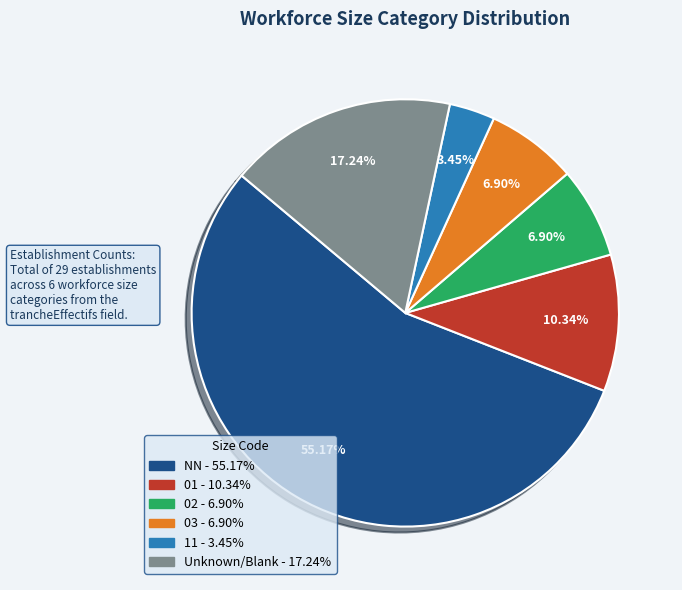

Does any single category account for the majority?

Yes